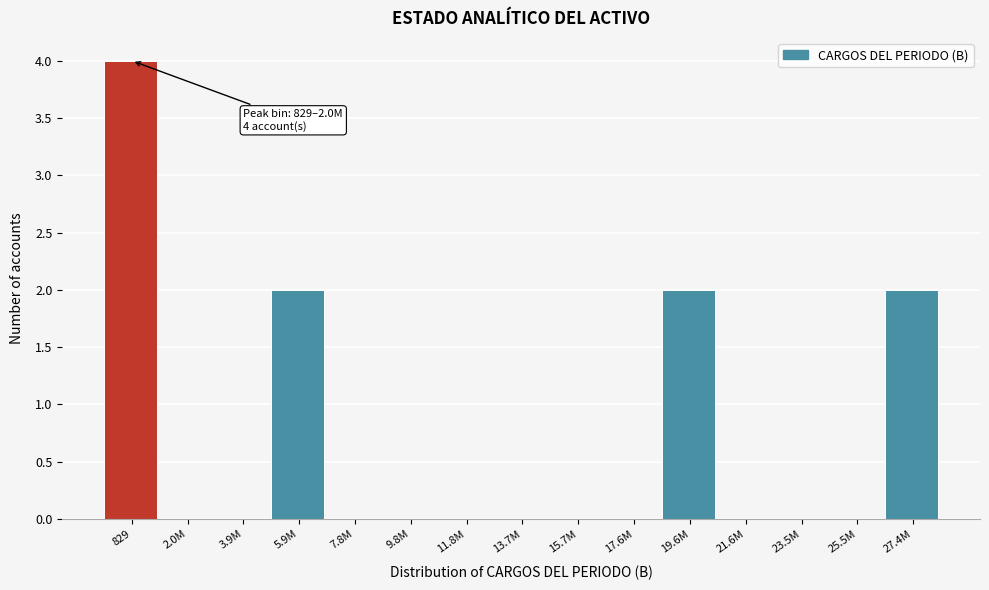

Reading right to left, list all the values displayed in this chart.

27.4M=2	25.5M=0	23.5M=0	21.6M=0	19.6M=2	17.6M=0	15.7M=0	13.7M=0	11.8M=0	9.8M=0	7.8M=0	5.9M=2	3.9M=0	2.0M=0	829=4